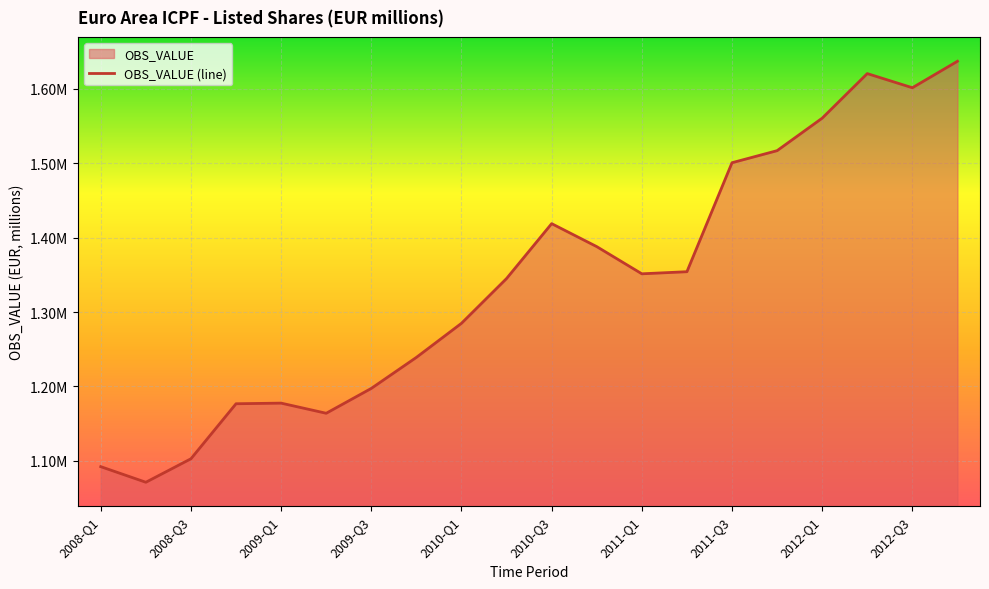

Is it true that the value at 2012-Q2 is 1620714.9?

True